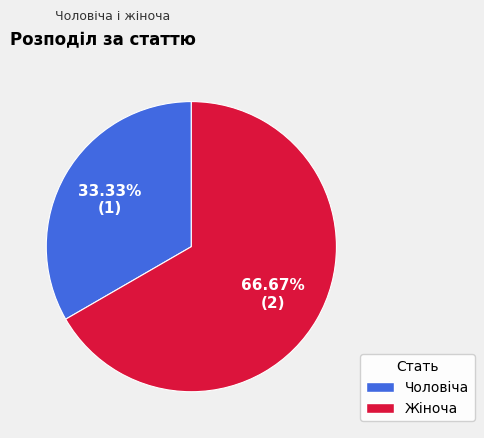

To the nearest percent, what portion does Чоловіча represent?

33%